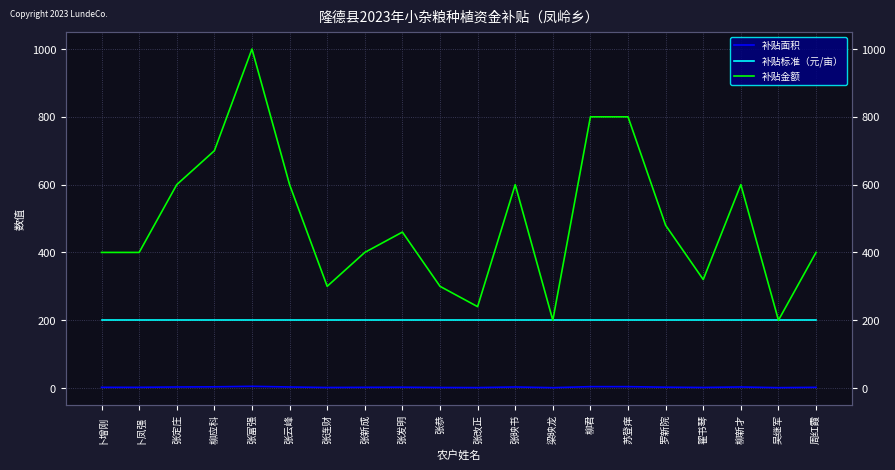

Rank the series by their maximum value, from highest to lowest.

补贴金额, 补贴标准（元/亩）, 补贴面积